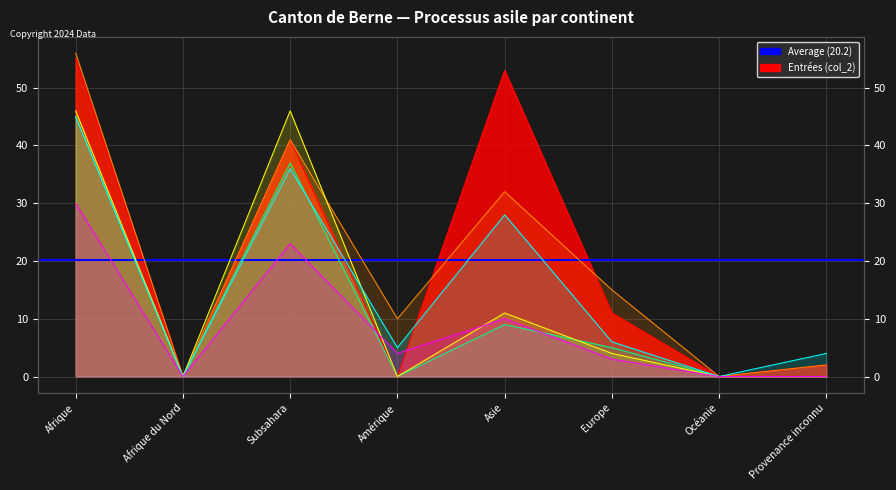

What position from the left is Subsahara?

3